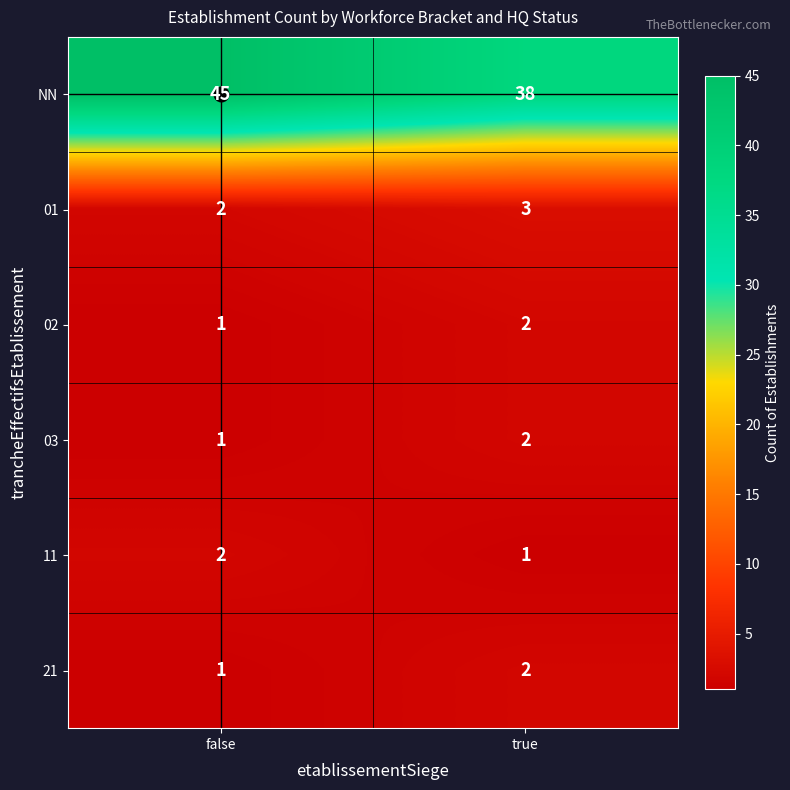

True or false: 03 has a value of 1 at false.

True